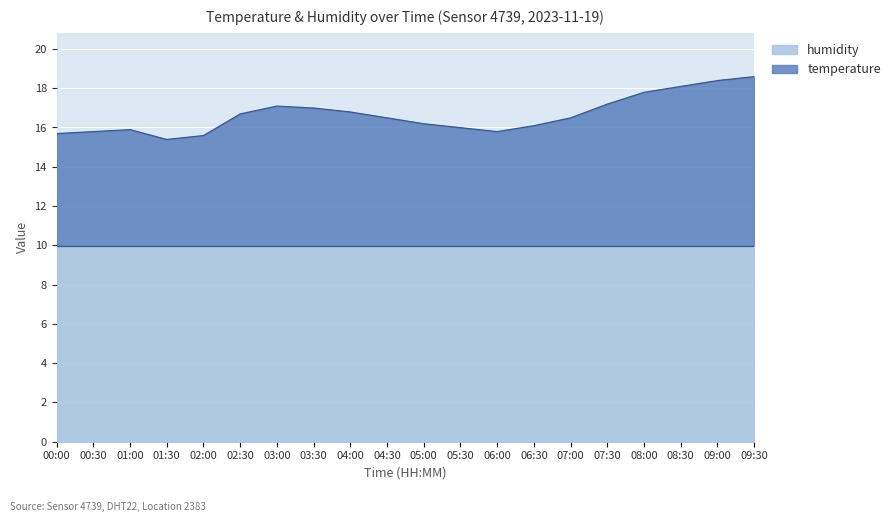

How many data points does each series have?

20